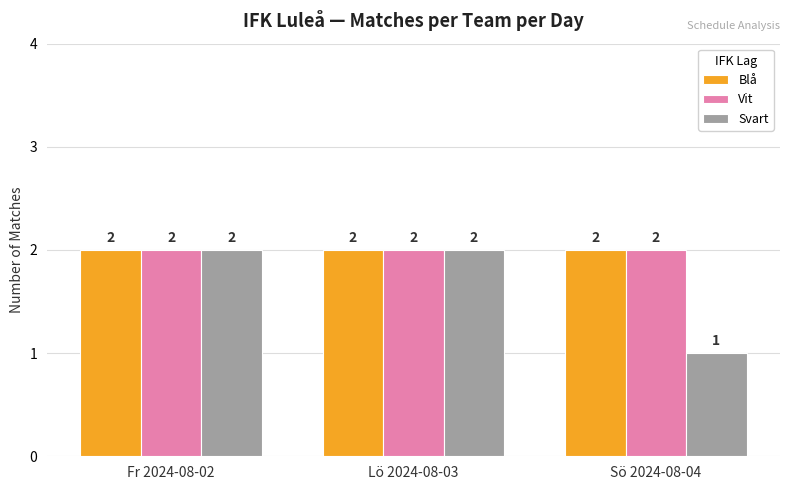

Reading left to right, list all the values displayed in this chart.

Blå: Fr 2024-08-02=2	Lö 2024-08-03=2	Sö 2024-08-04=2
Vit: Fr 2024-08-02=2	Lö 2024-08-03=2	Sö 2024-08-04=2
Svart: Fr 2024-08-02=2	Lö 2024-08-03=2	Sö 2024-08-04=1